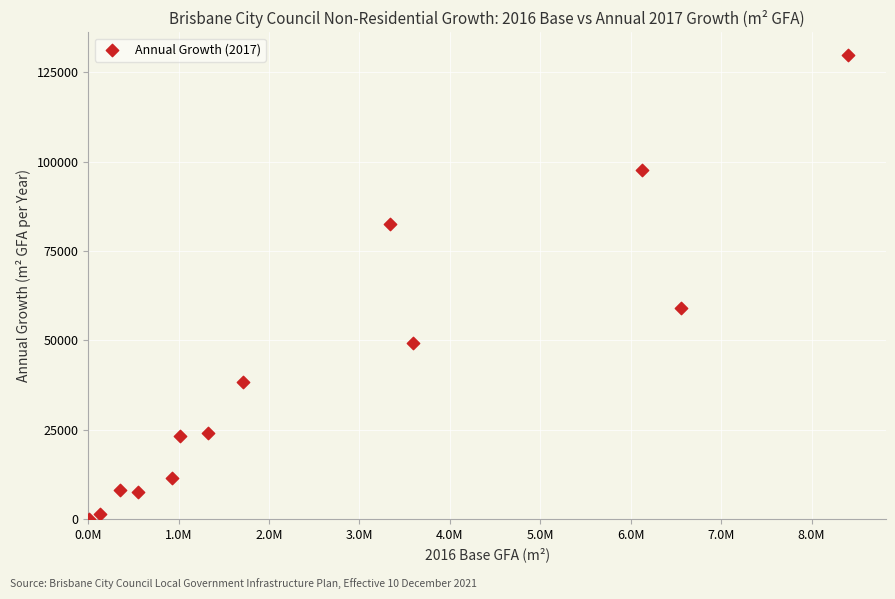

What Y value in the scatter plot is closest to 64897?

59047.6